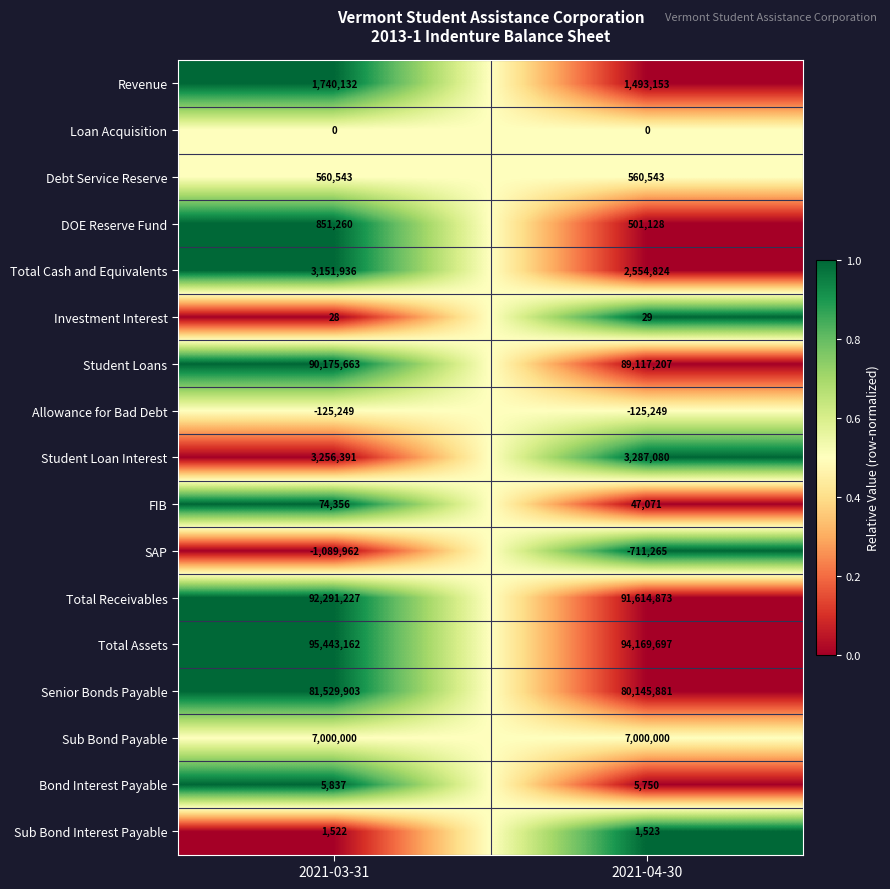

How many data points does each series have?

2